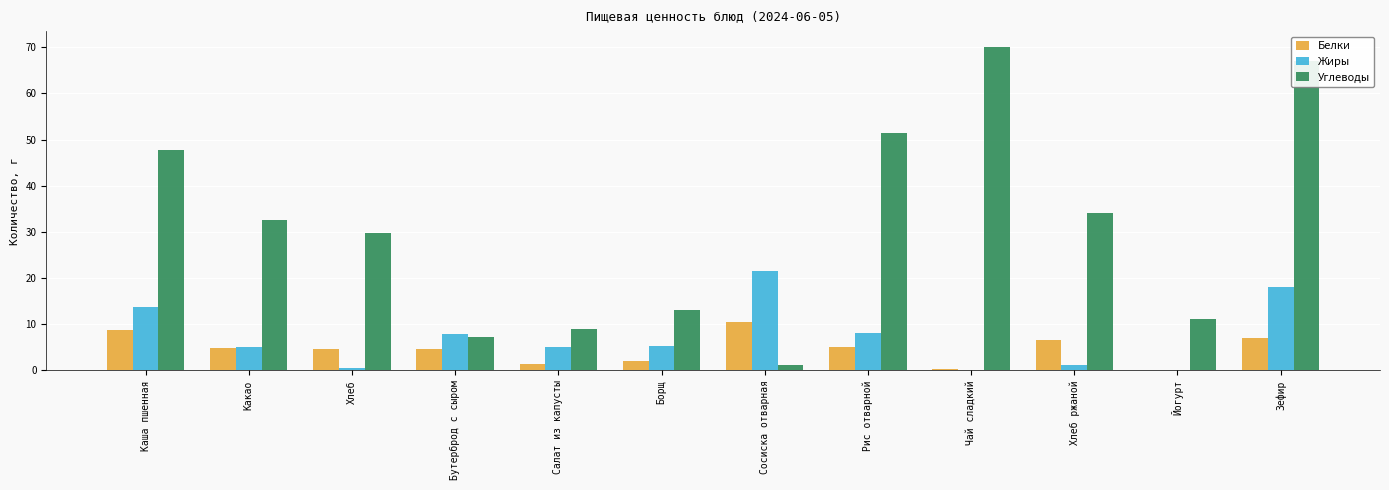

At which label does Белки first exceed 4?

Каша пшенная